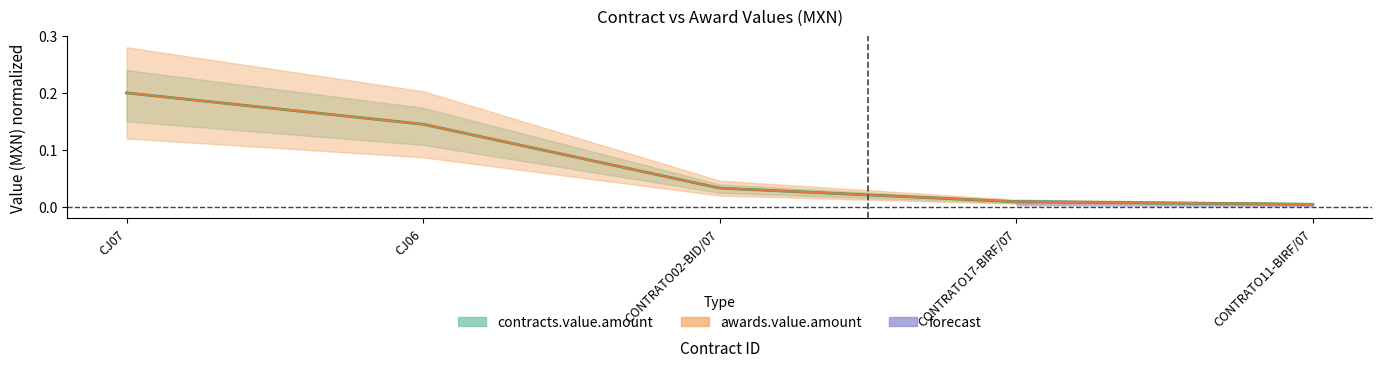

True or false: contracts.value.amount and awards.value.amount intersect in this chart.

False